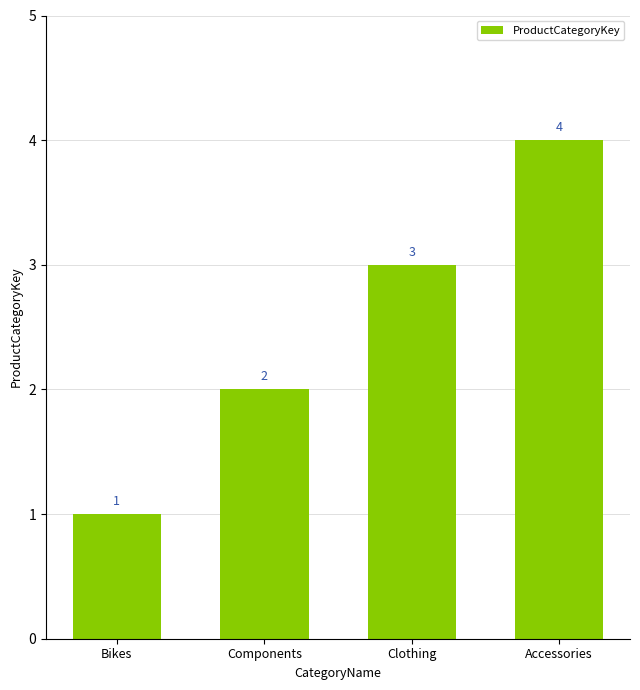

Reading left to right, list all the values displayed in this chart.

Bikes=1	Components=2	Clothing=3	Accessories=4